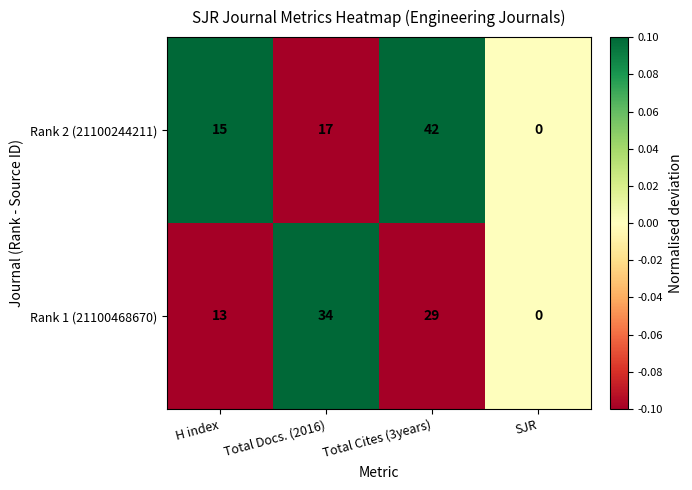

Which series has the largest total across all categories?

Rank 1 (21100468670)